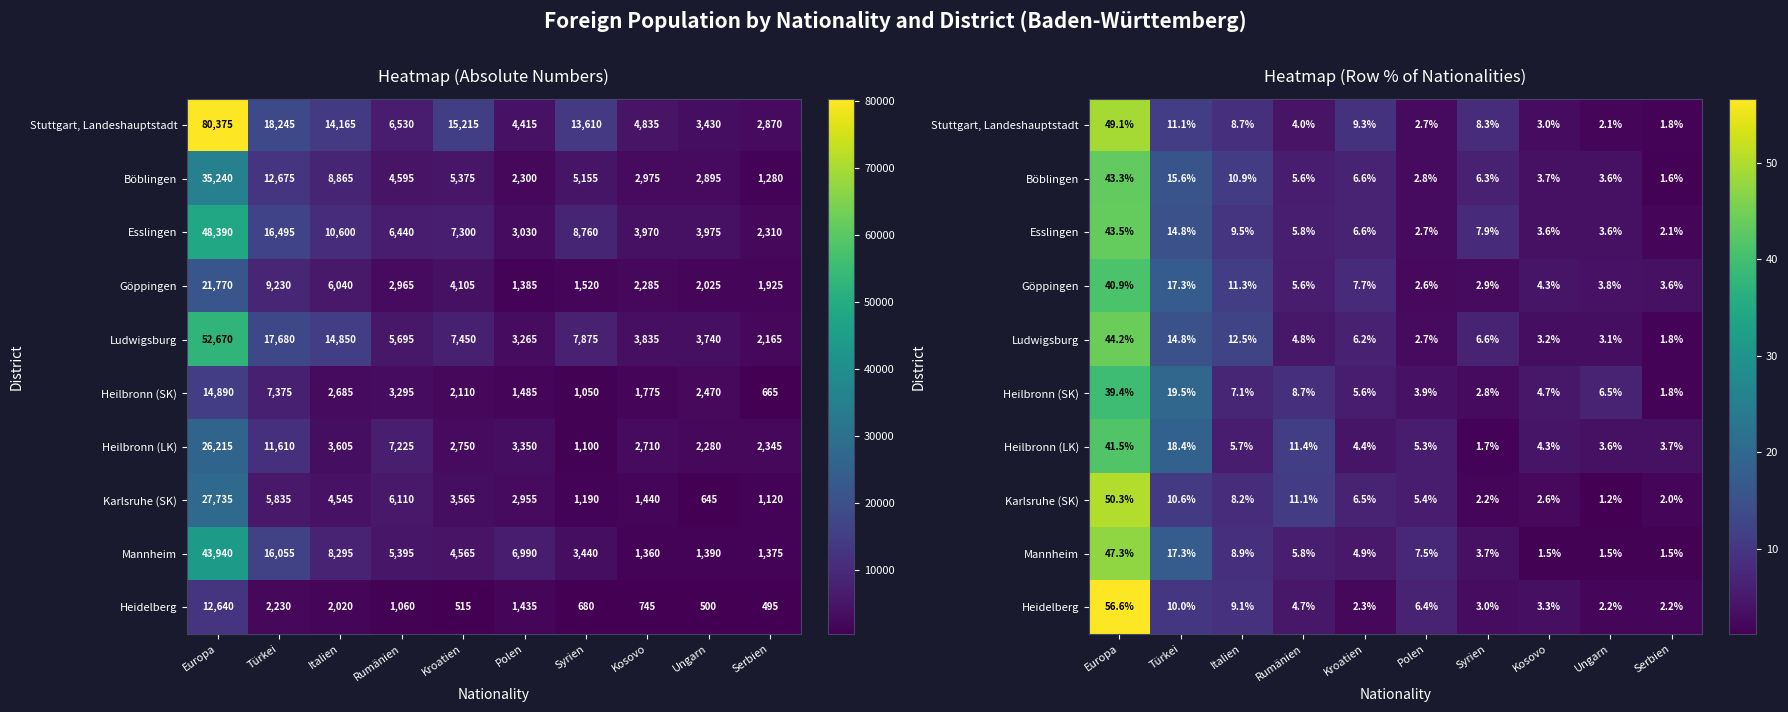

What is the total value across all series at Rumänien?

67.6